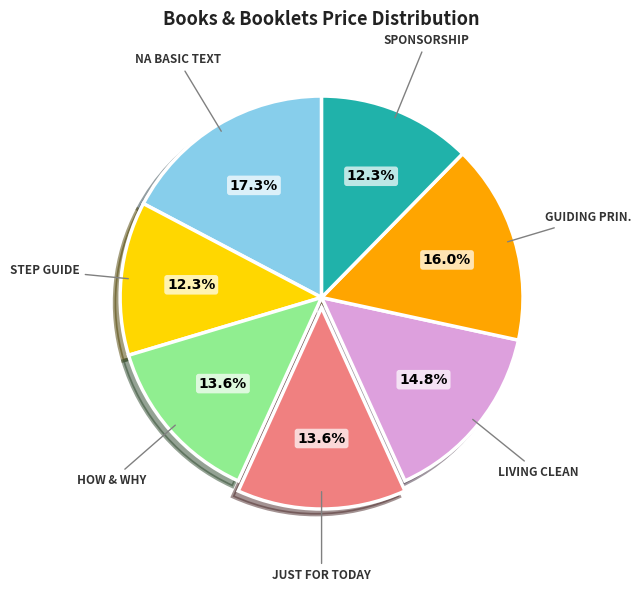

Does any single category account for the majority?

No